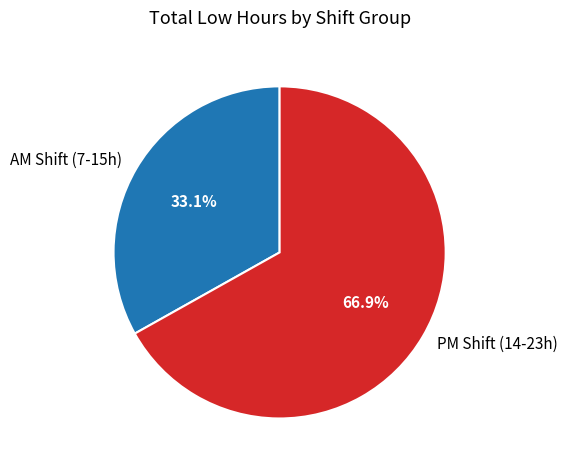

Between AM Shift (7-15h) and PM Shift (14-23h), which is larger?

PM Shift (14-23h)